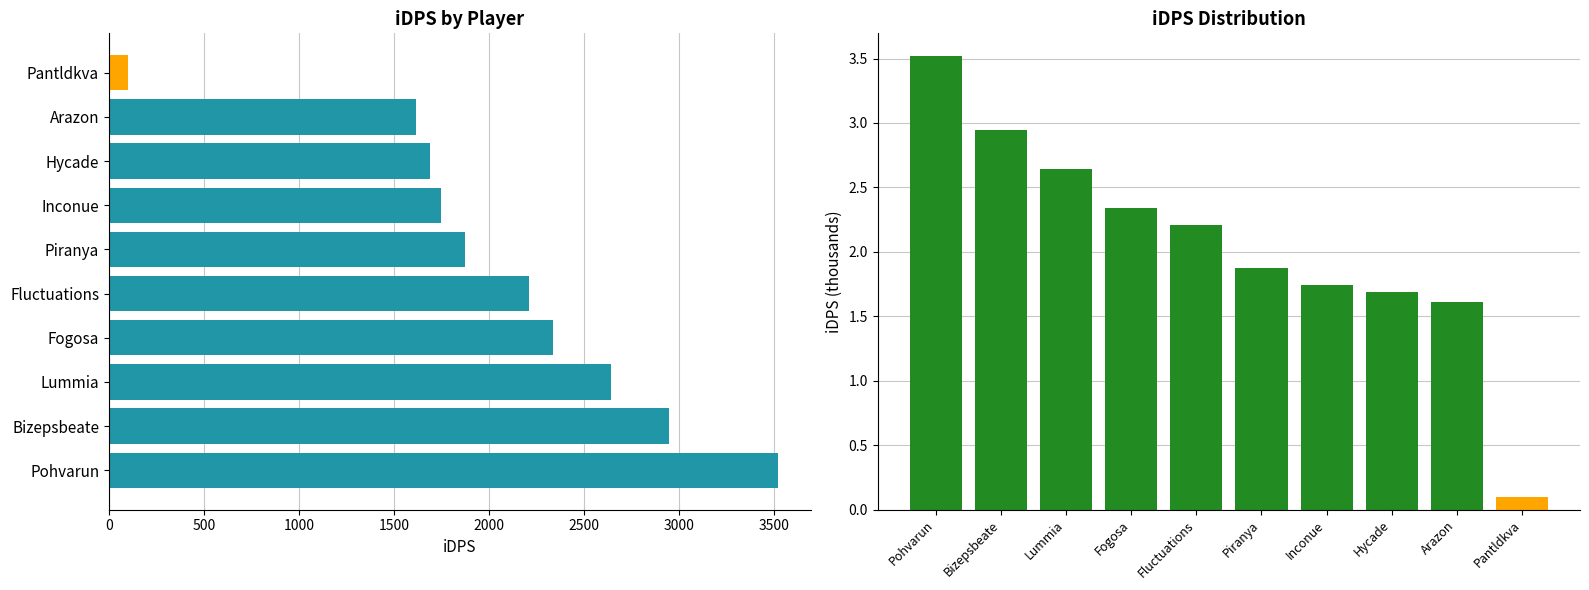

Which series has the widest spread of values?

iDps